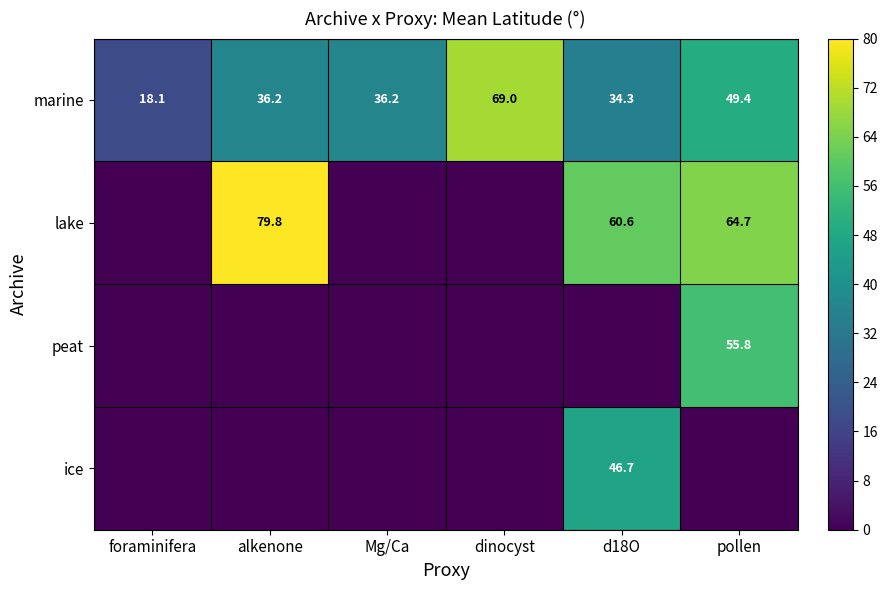

At which label does marine reach its peak?

dinocyst